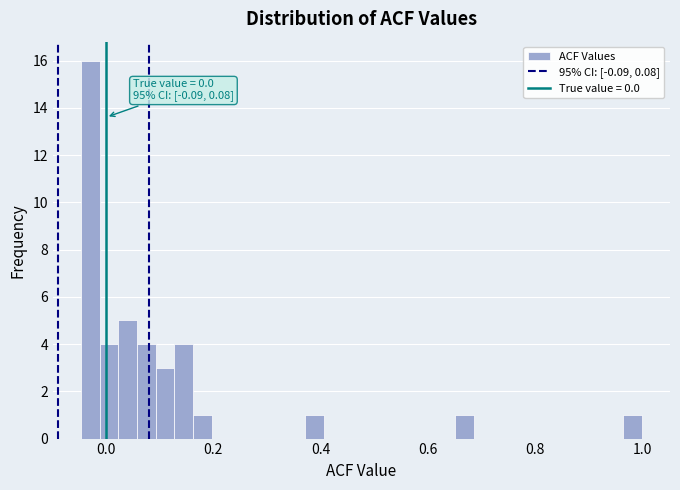

Around what value on the x-axis is the tallest bar? Give the approximate position of its centre, as read against the axis.

-0.02